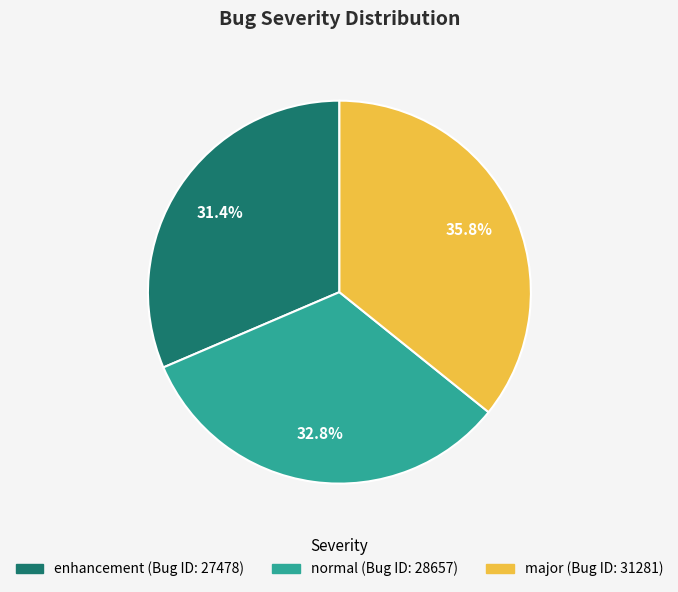

Which category has the smallest portion of the pie?

enhancement